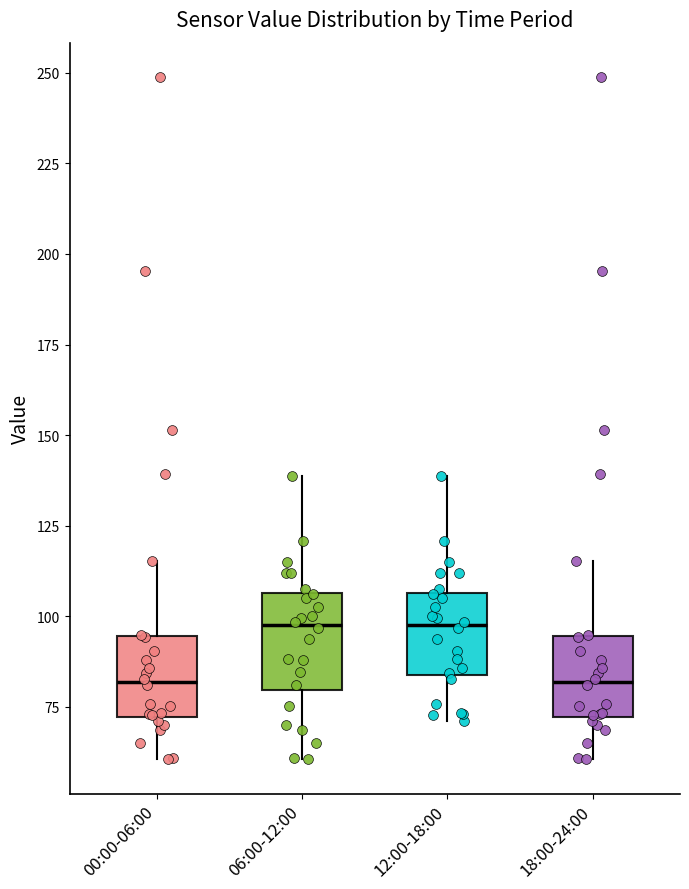

Where does the lower whisker of the box for 00:00-06:00 end on the y-axis? The values are not printed on the chart, so give them approximately, as read against the axis.

60